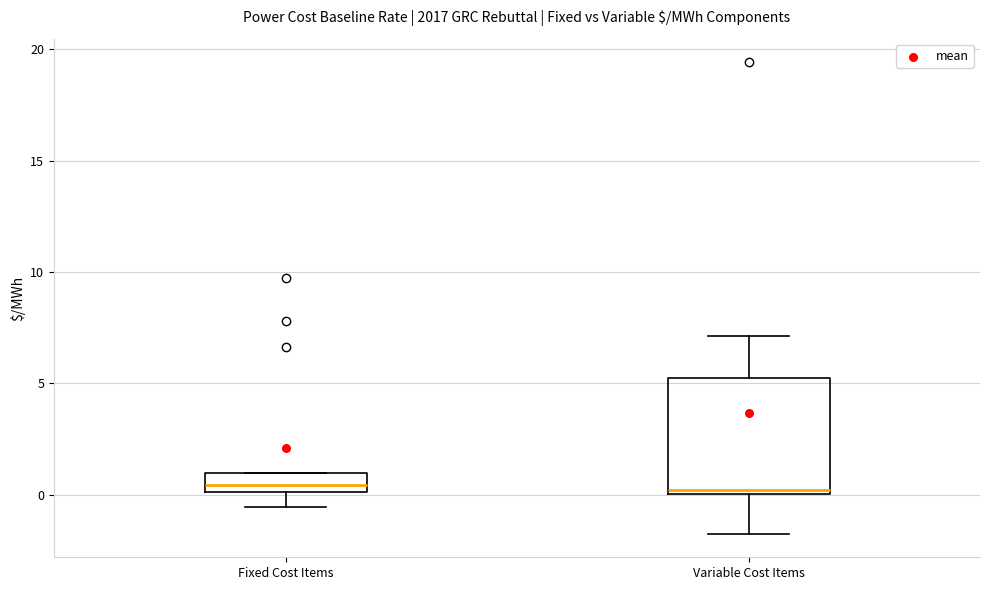

Reading left to right, transcribe this box plot: for each box, give where its median line is, the range the box spans, and where its two whiskers end, as read against the y-axis. The values are not printed on the chart, so give them approximately, as read against the axis.

Fixed Cost Items: median 0.5, box 0.0 to 1.0, whiskers -0.5 to 1.0
Variable Cost Items: median 0.0 (just above the box's lower edge), box 0.0 to 5.0, whiskers -1.5 to 7.0